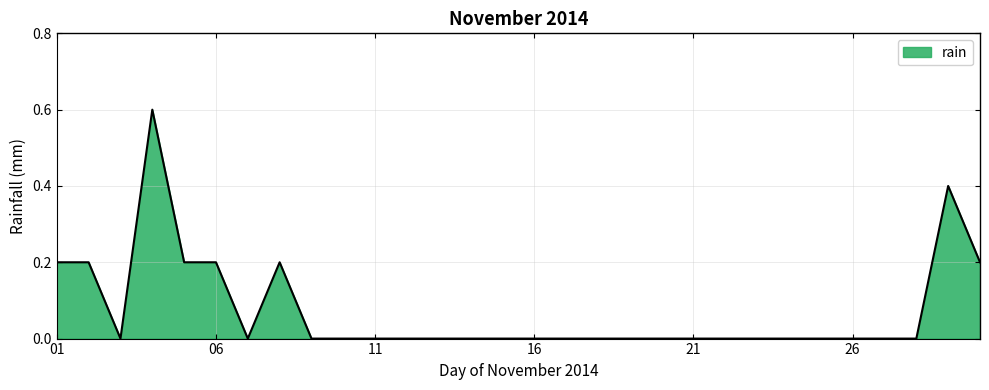

Does the chart have visible grid lines?

Yes